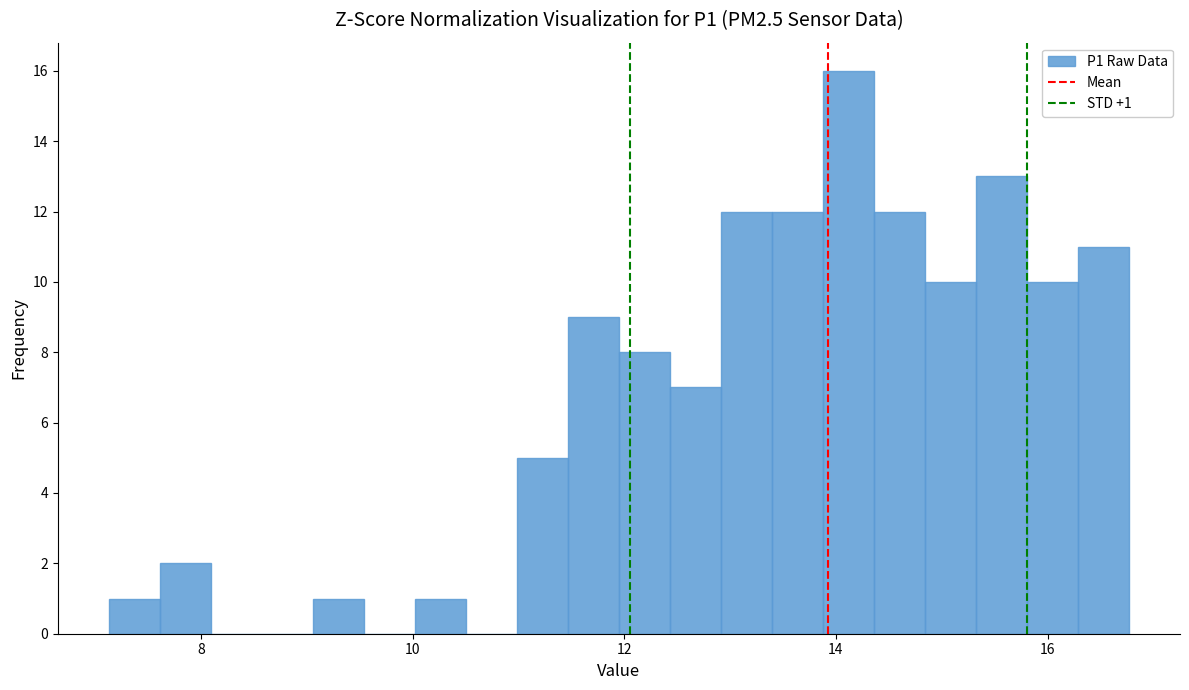

Around what value on the x-axis is the tallest bar? Give the approximate position of its centre, as read against the axis.

14.2